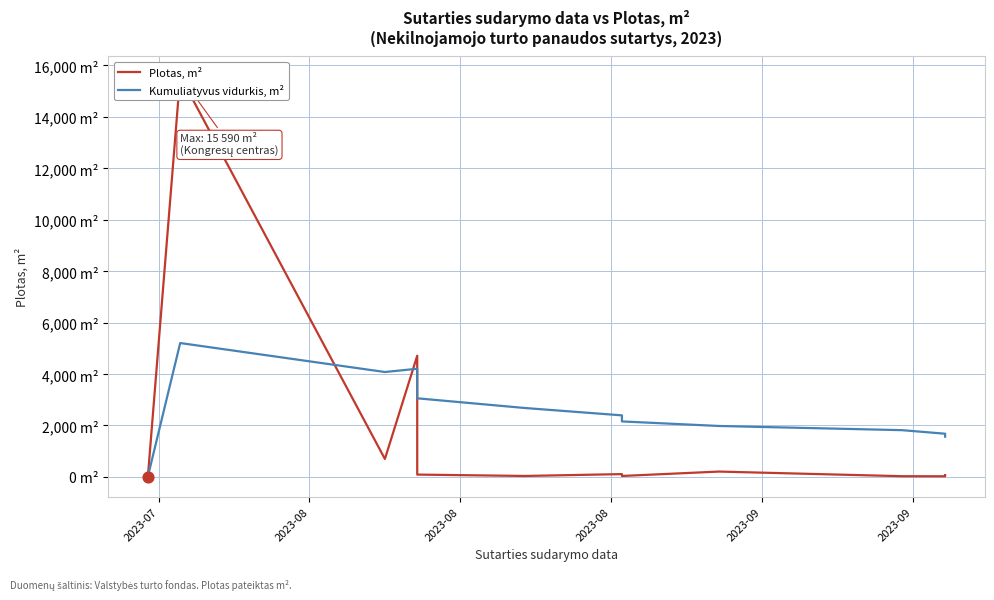

Which series contains the lowest Y value?

Plotas, m²